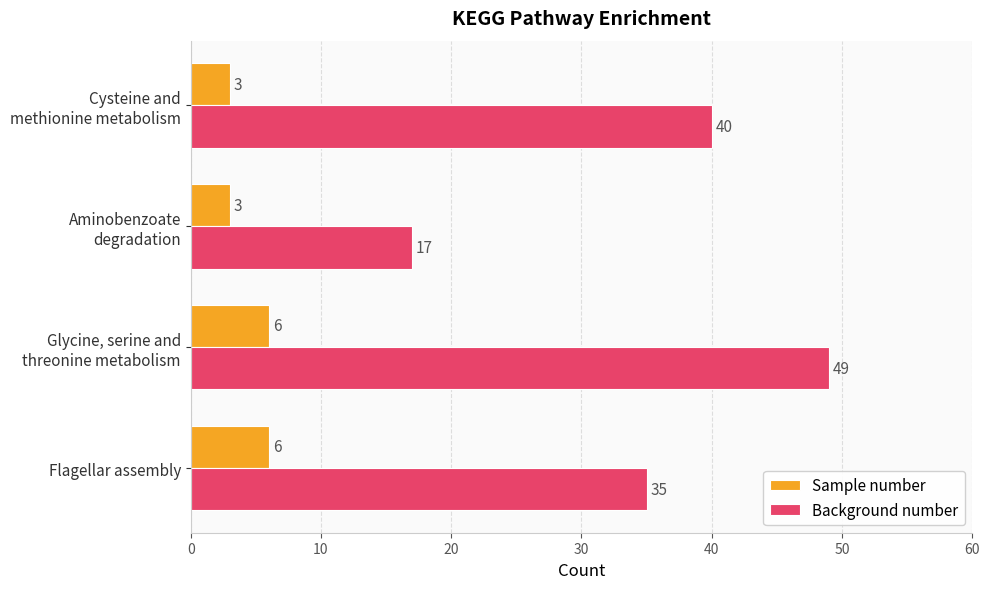

List the series in order of their overall mean, highest first.

Background number, Sample number